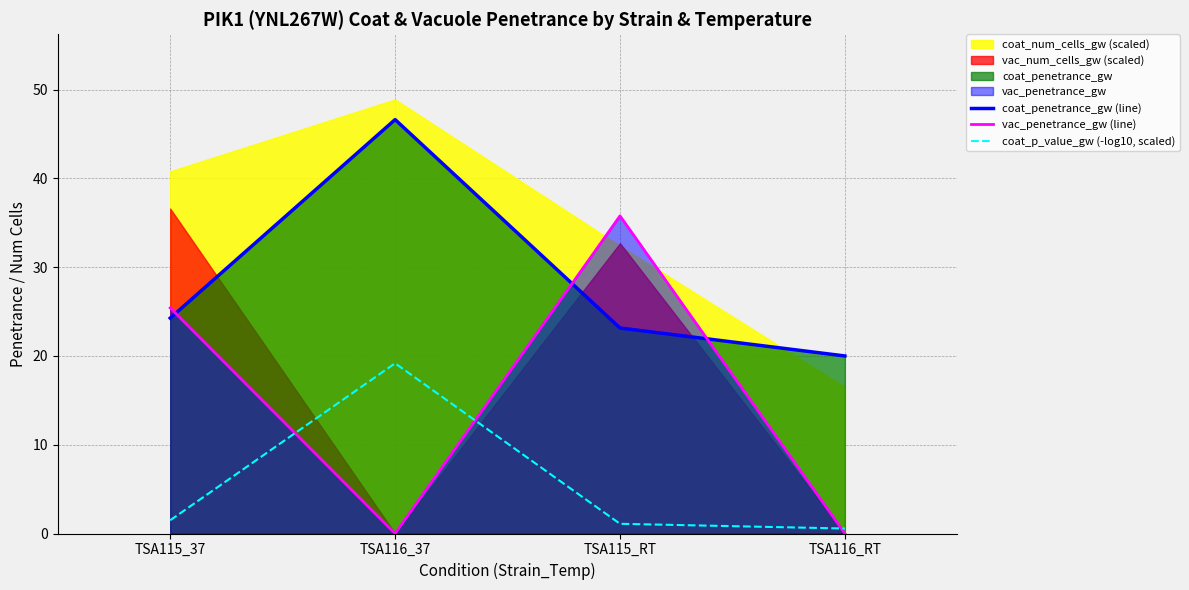

Which label corresponds to the largest value in the chart?

TSA116_37